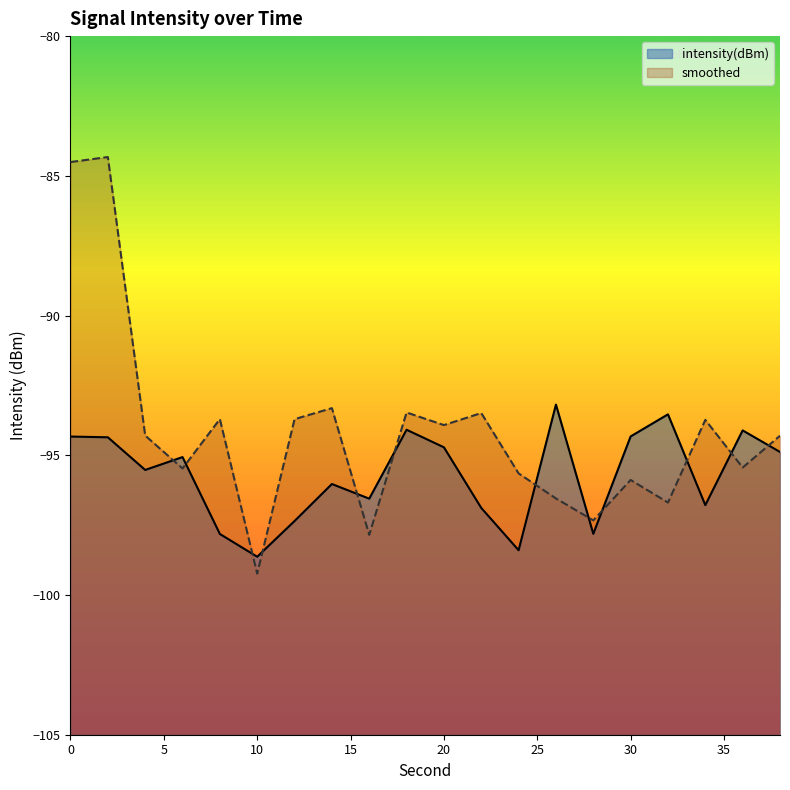

Is the value of intensity(dBm) at 22 greater than the value of smoothed at 4?

No